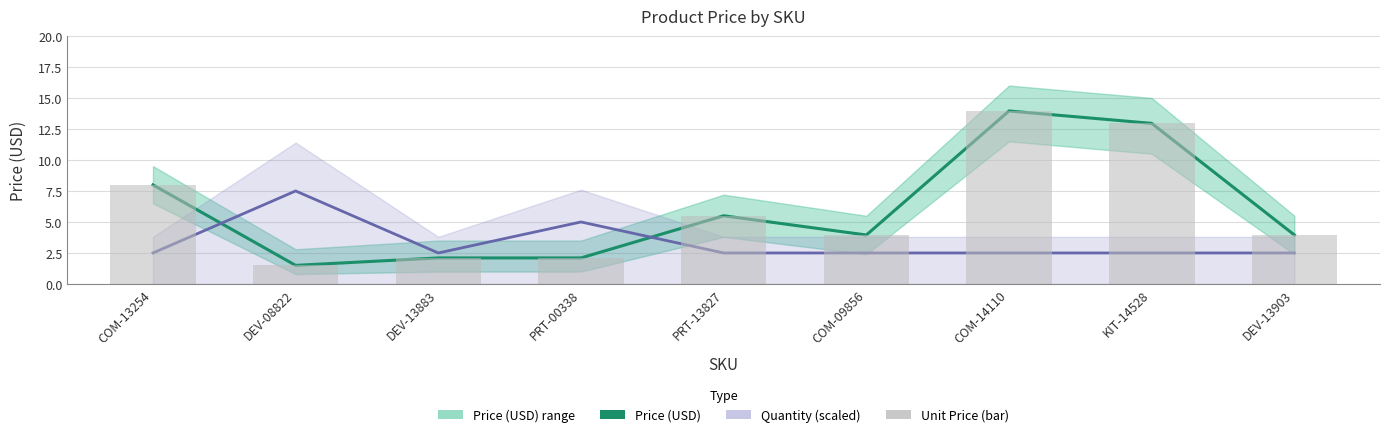

Reading left to right, transcribe all the data shown in this chart.

Price (USD): 8.0	1.5	2.1	2.1	5.5	4.0	13.9	12.9	4.0
Quantity × 2.5: 2.5	7.5	2.5	5.0	2.5	2.5	2.5	2.5	2.5
Unit Price: 8.0	1.5	2.1	2.1	5.5	4.0	13.9	12.9	4.0